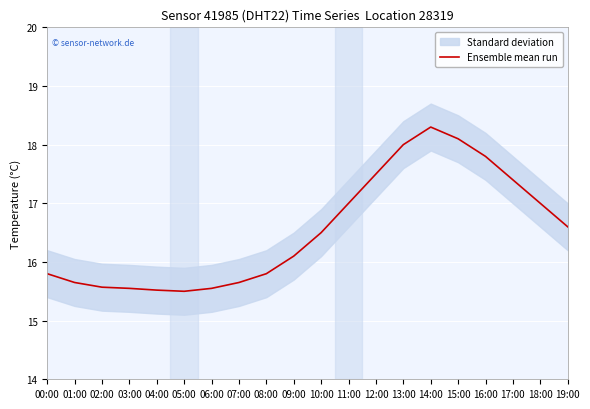

What is the difference between the values at 12:00 and 04:00?

2.0